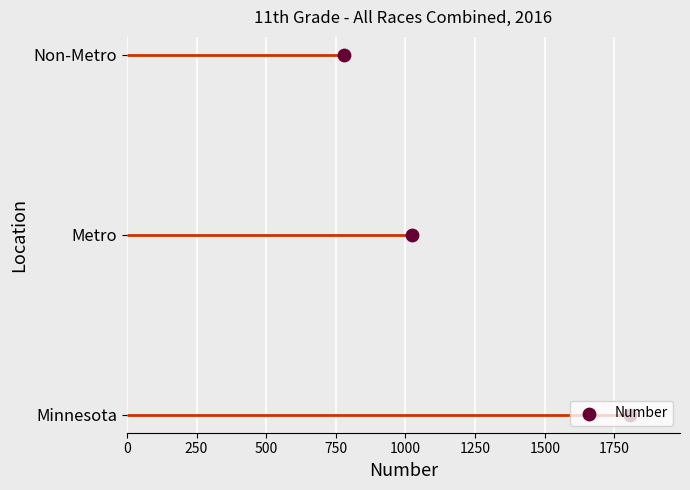

Which has a higher value, 500 or 250?

500